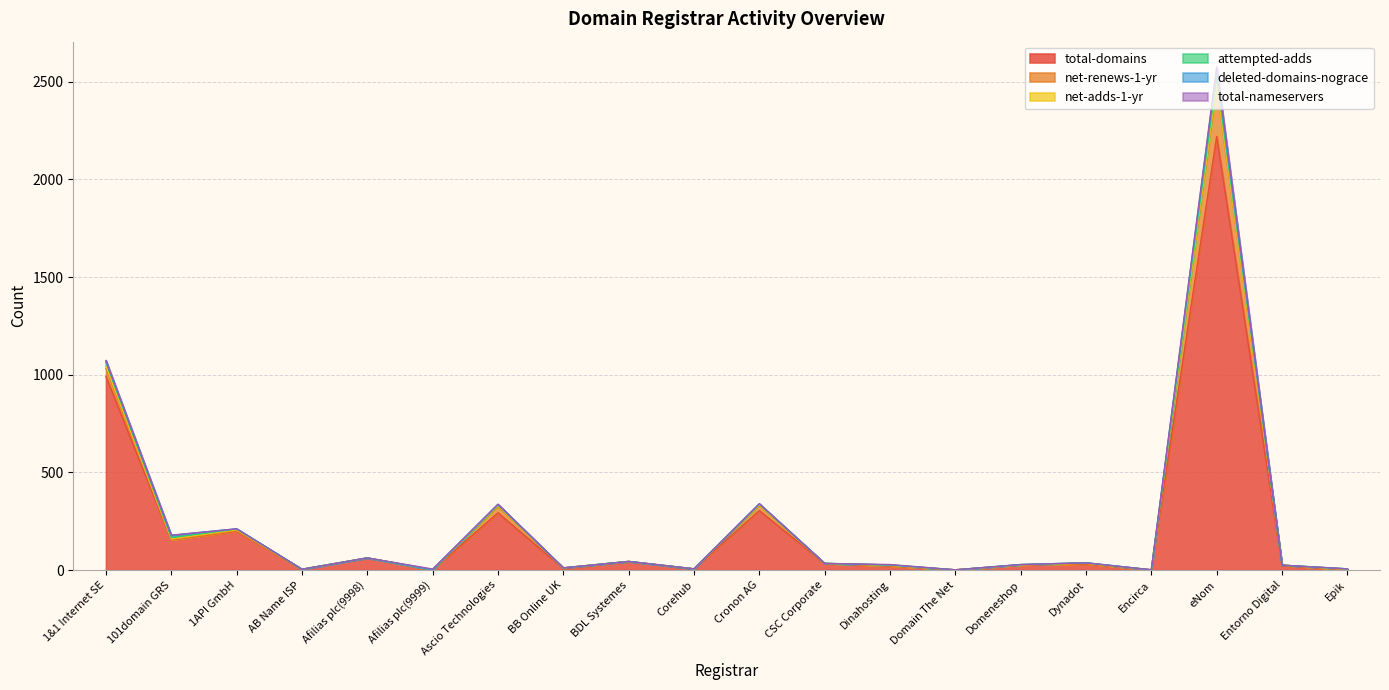

How many lines are shown in the chart?

6